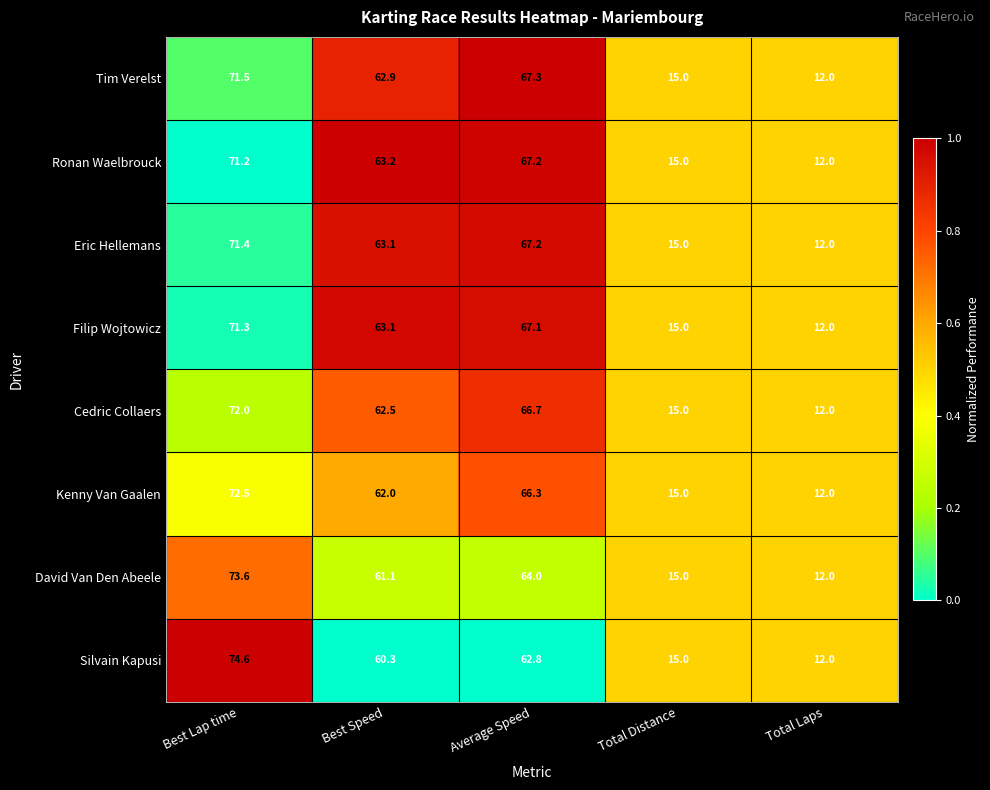

List the labels in order of David Van Den Abeele value, largest first.

Best Lap time, Average Speed, Best Speed, Total Distance, Total Laps